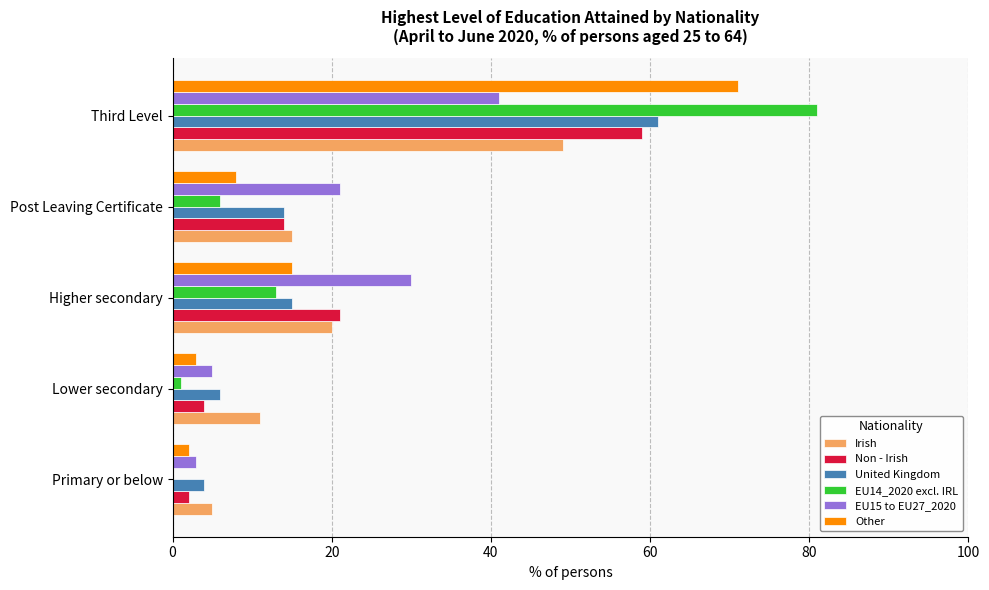

What is the sum of all Non - Irish values?

100